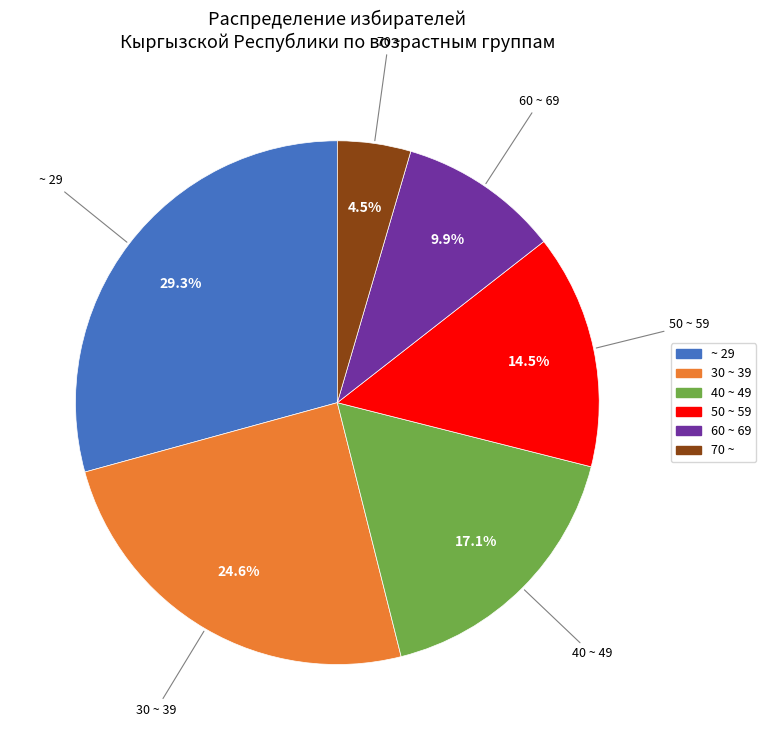

Does any single category account for the majority?

No